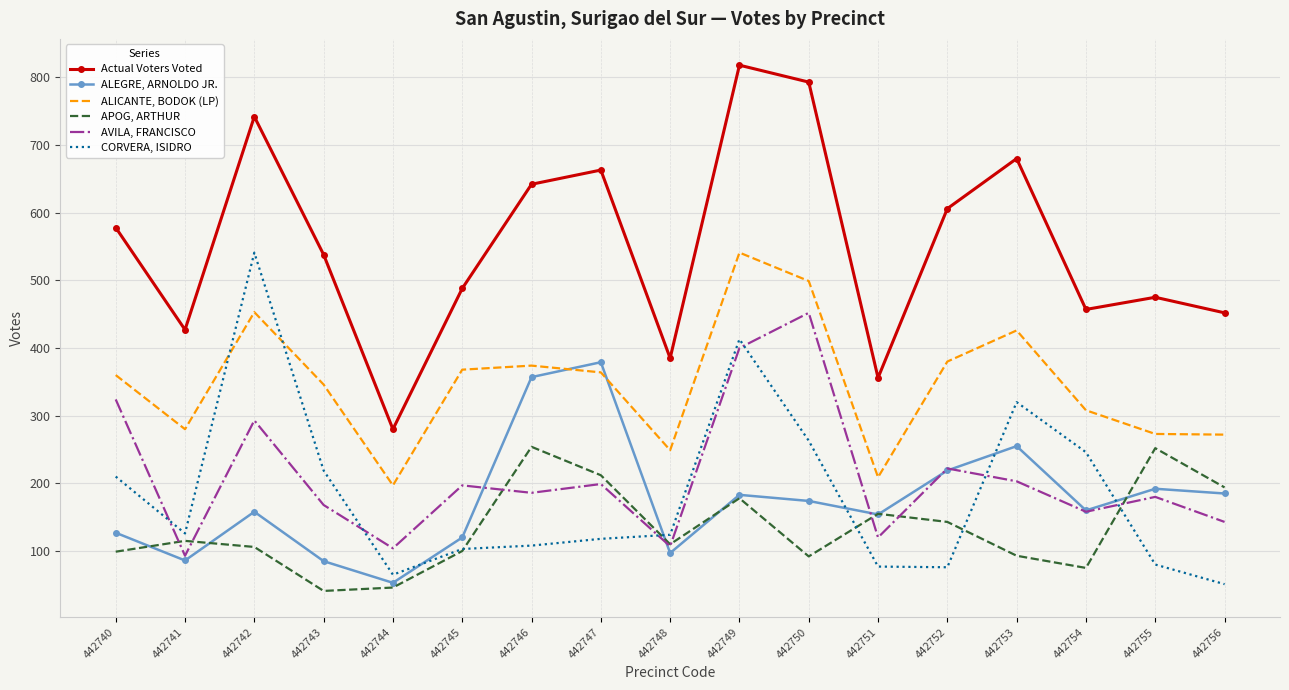

What is the difference between the highest and lowest values at 442743?

497